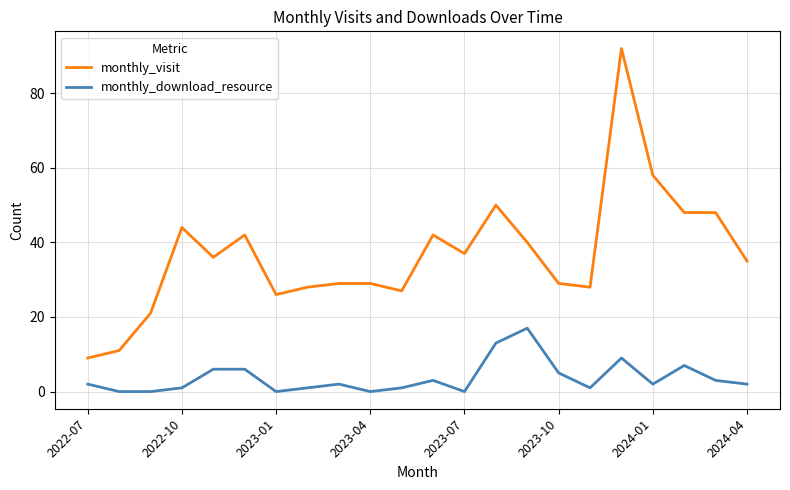

Rank the series by their maximum value, from lowest to highest.

monthly_download_resource, monthly_visit